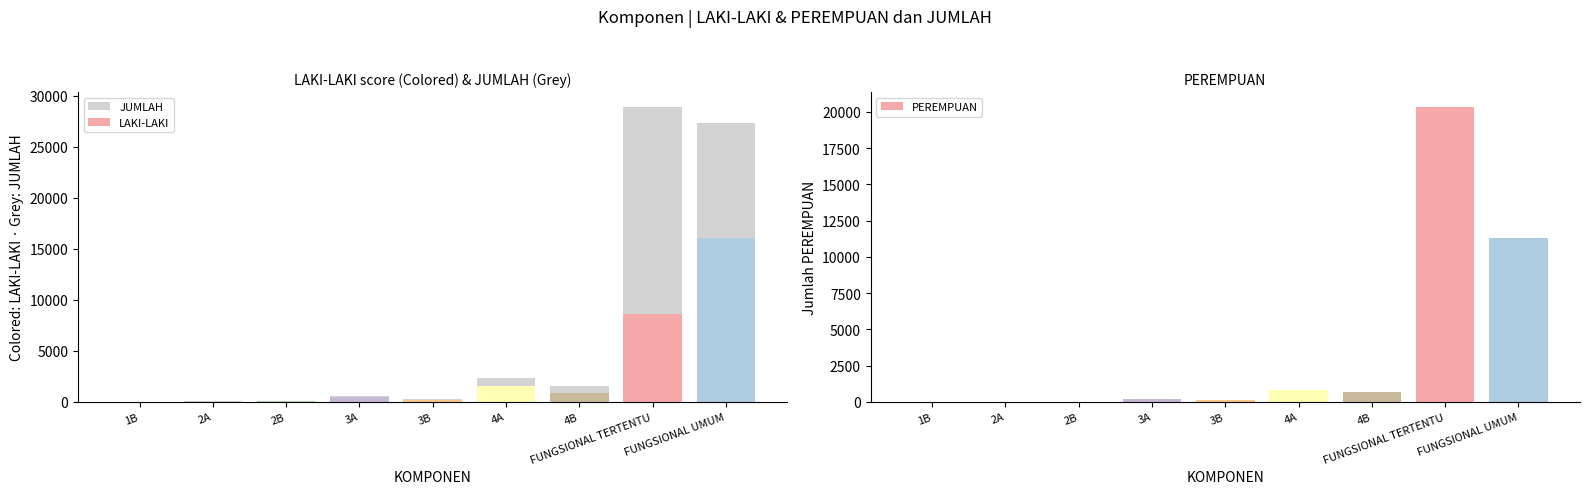

Which series changed the most between 2B and 4A?

JUMLAH